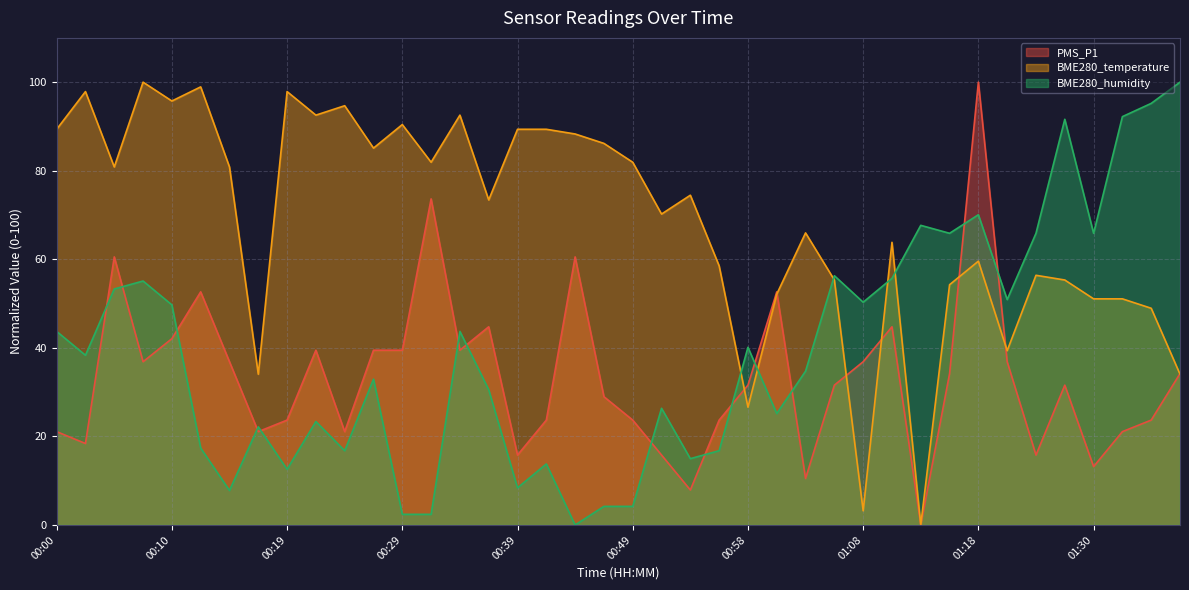

How many positive values does the PMS_P1 series have?

39